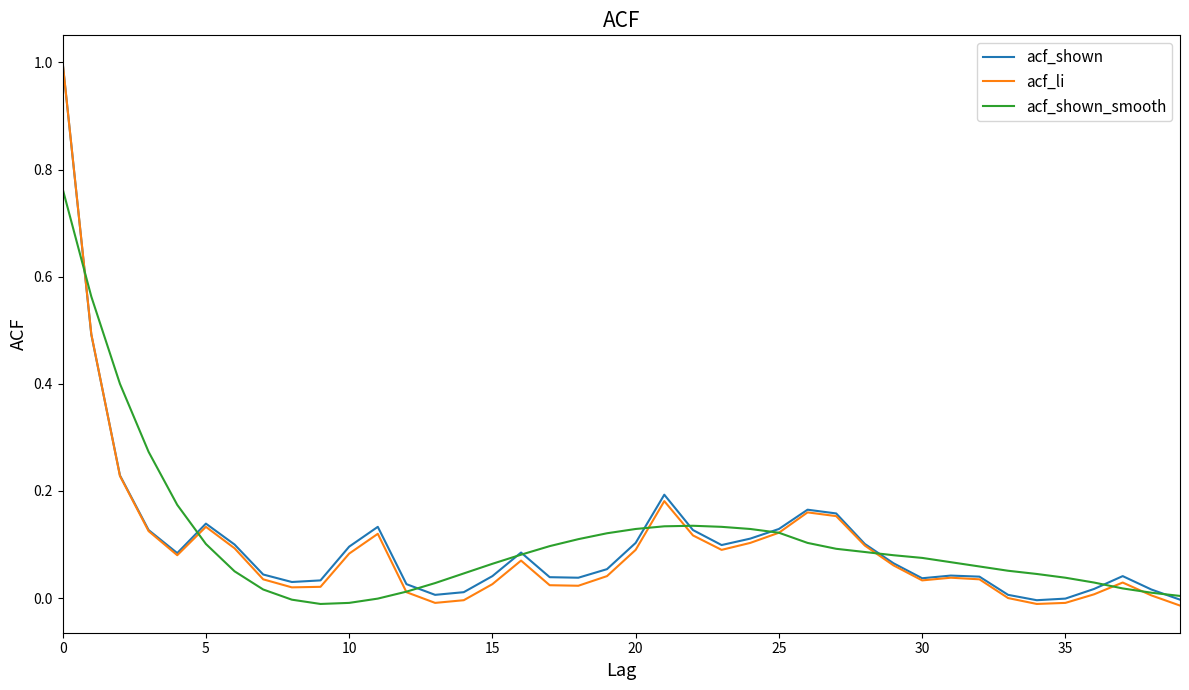

Which series has the widest spread of values?

acf_li